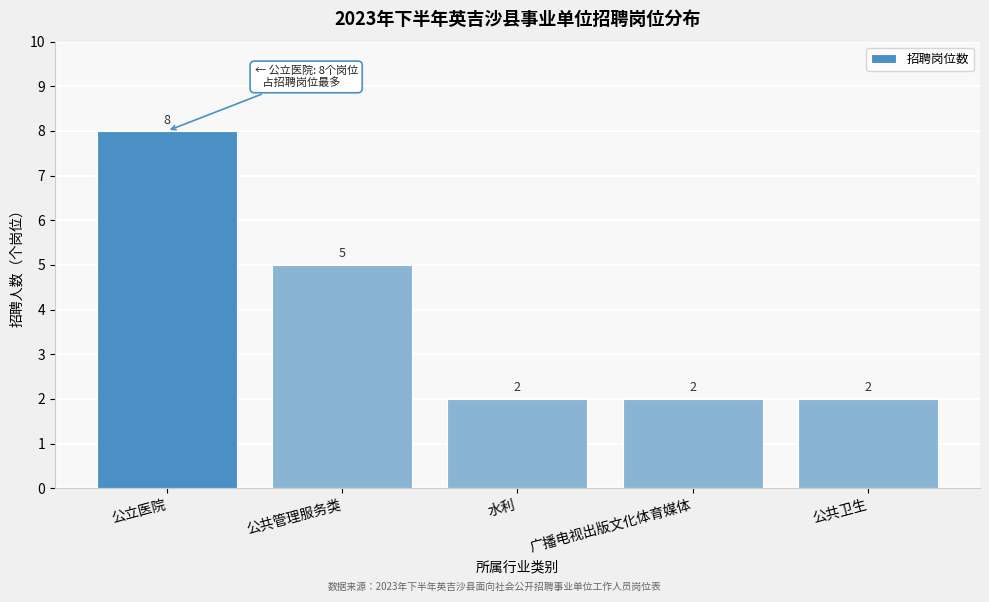

Reading right to left, what are all the values shown in this chart?

2	2	2	5	8